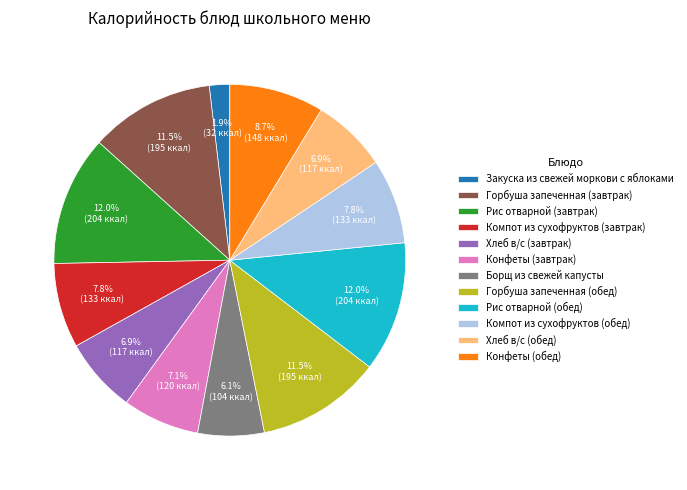

True or false: Борщ из свежей капусты accounts for 1% of the total.

False